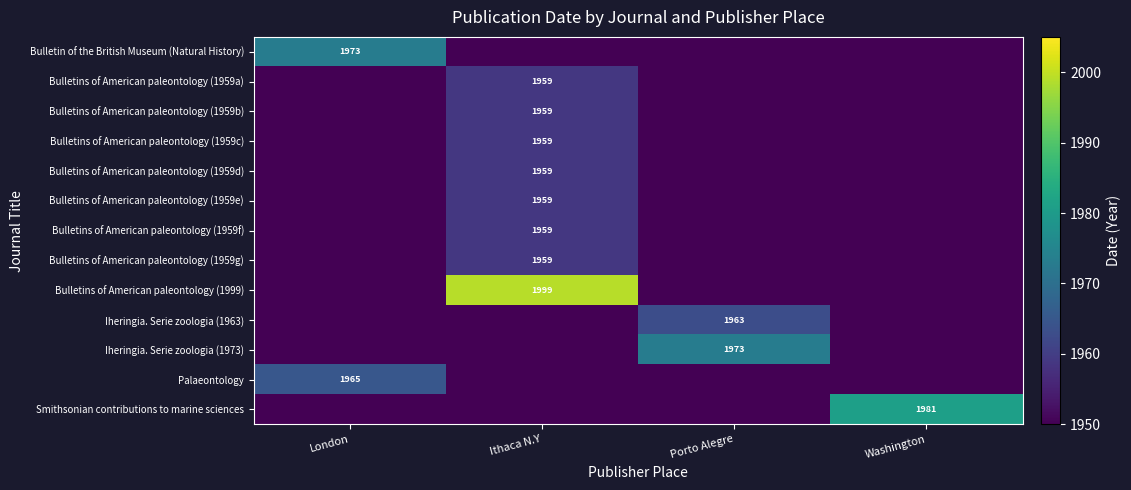

How many distinct data groups are displayed?

13